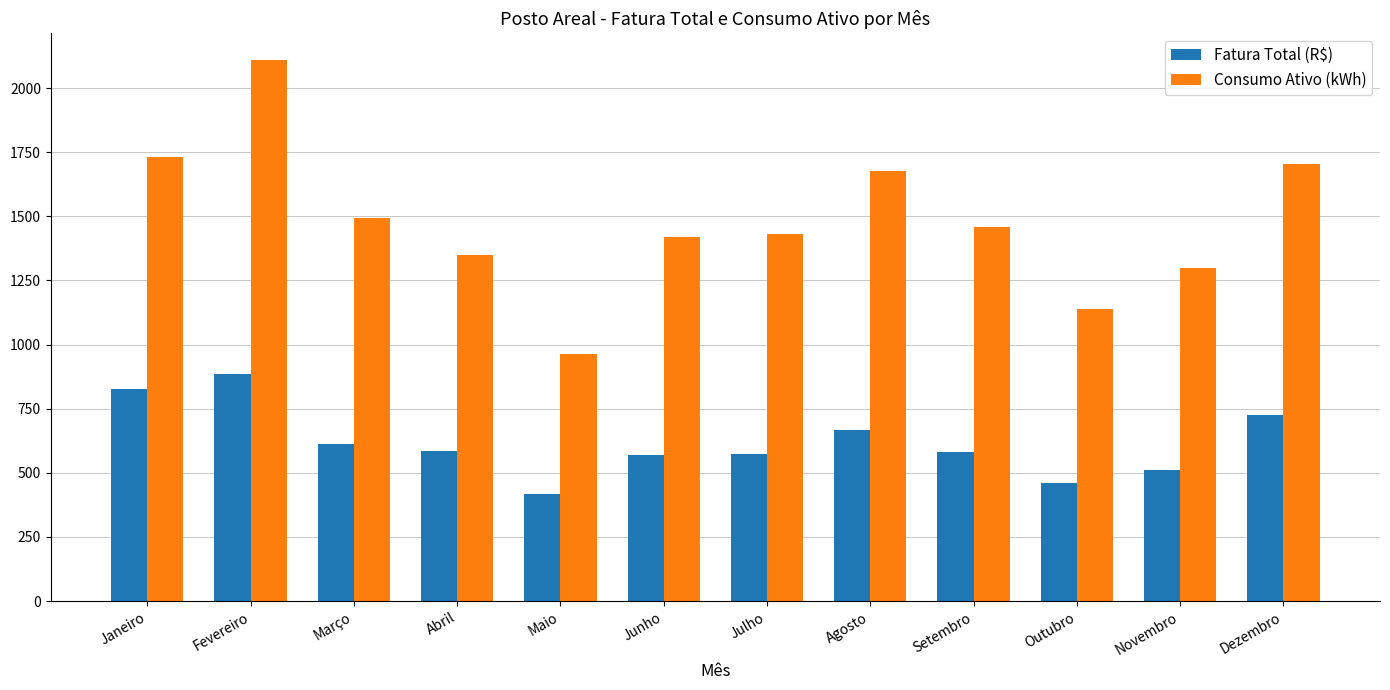

What is the lowest value of the Fatura Total (R$) series?

417.6